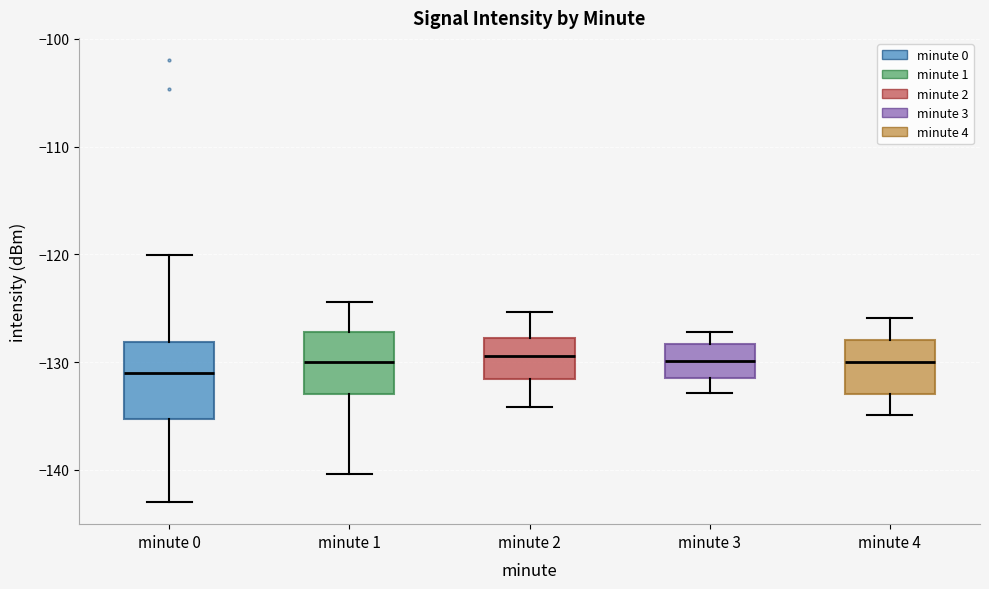

Reading left to right, transcribe this box plot: for each box, give where its median line is, the range the box spans, and where its two whiskers end, as read against the y-axis. The values are not printed on the chart, so give them approximately, as read against the axis.

minute 0: median -131, box -135 to -128, whiskers -143 to -120
minute 1: median -130, box -133 to -127, whiskers -140 to -124
minute 2: median -129, box -132 to -128, whiskers -134 to -125
minute 3: median -130, box -131 to -128, whiskers -133 to -127
minute 4: median -130, box -133 to -128, whiskers -135 to -126